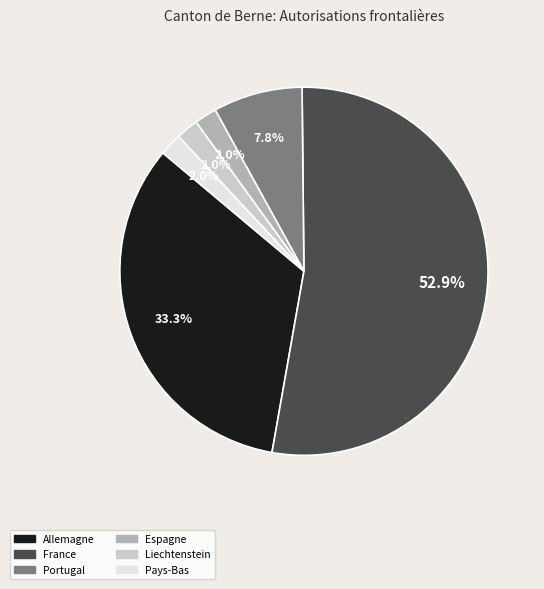

Is France the majority of the pie?

Yes